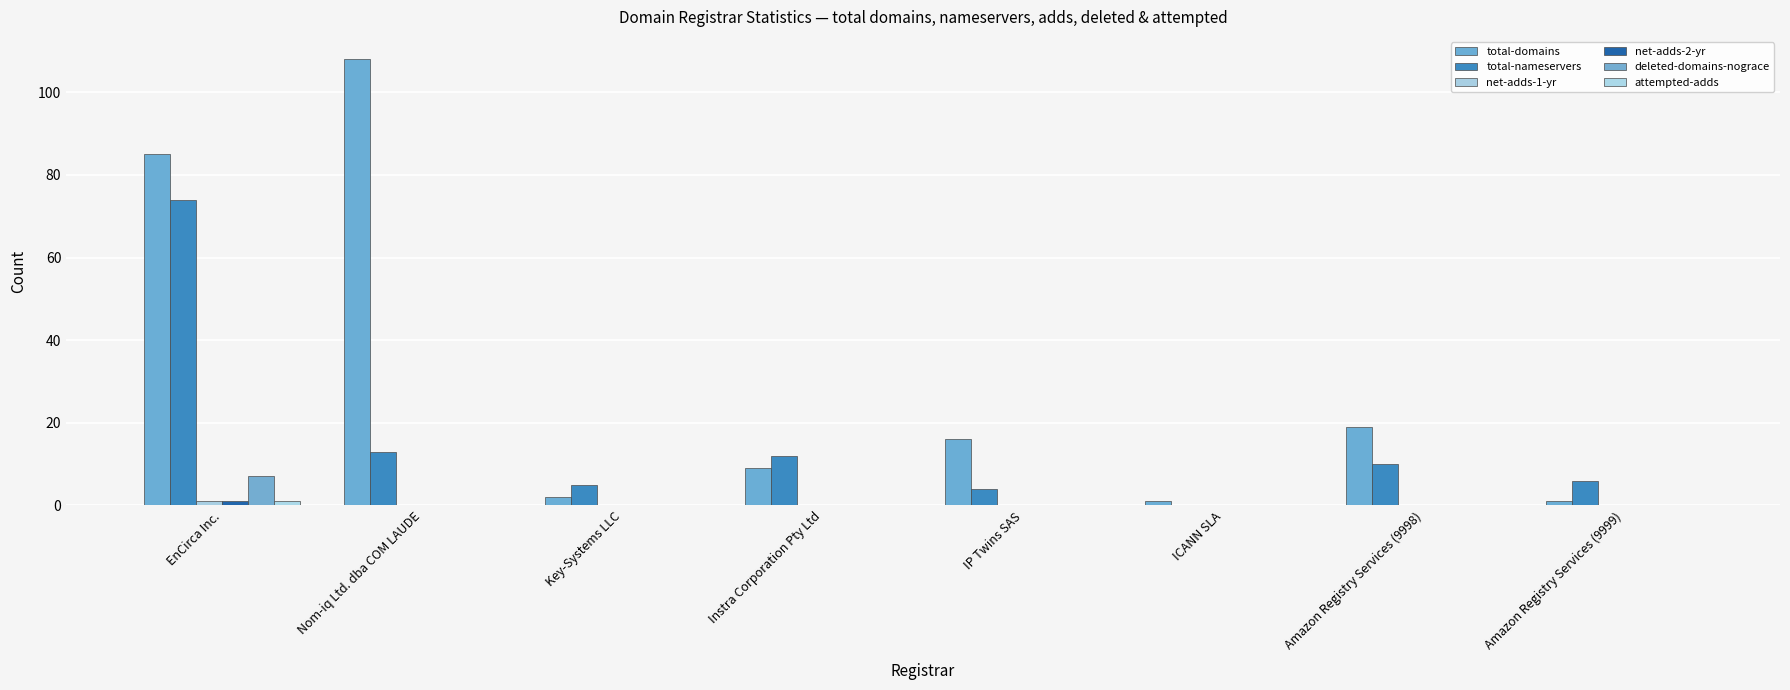

Count the number of categories in the chart.

8